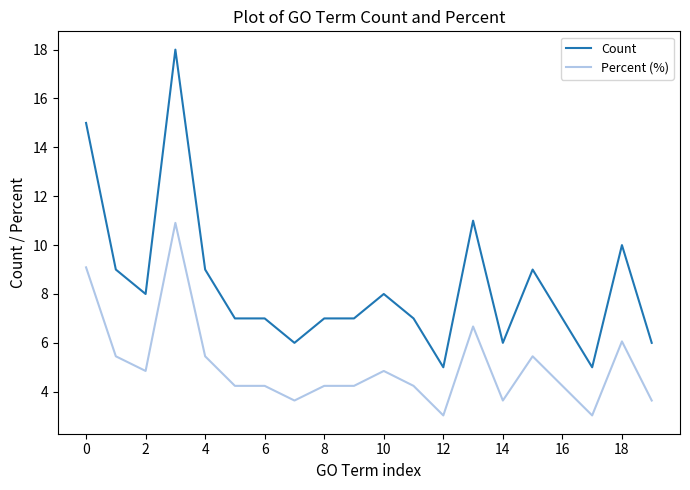

Which series has the widest spread of values?

Count